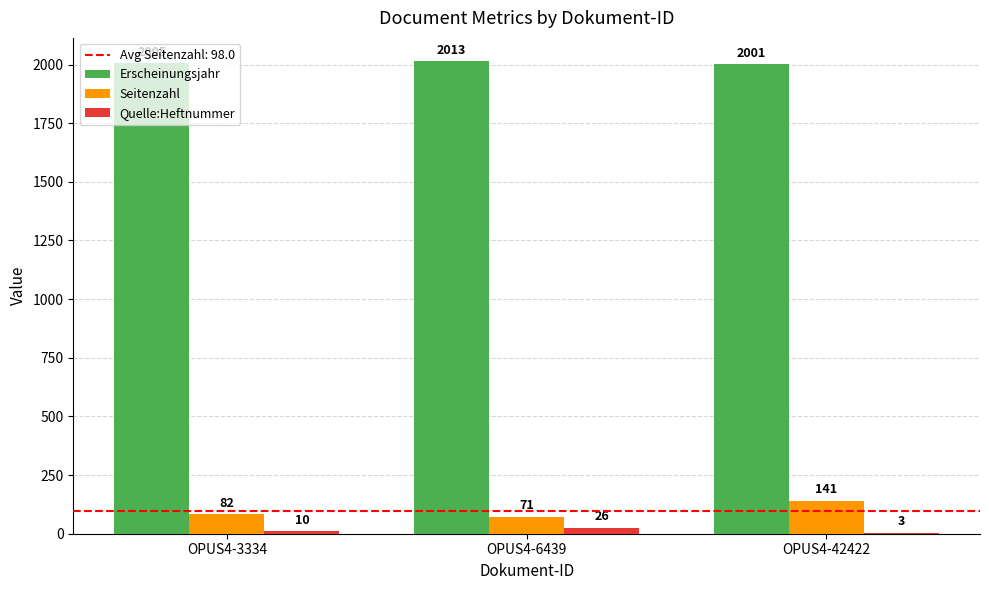

Between OPUS4-3334 and OPUS4-42422, which series saw the biggest shift?

Seitenzahl